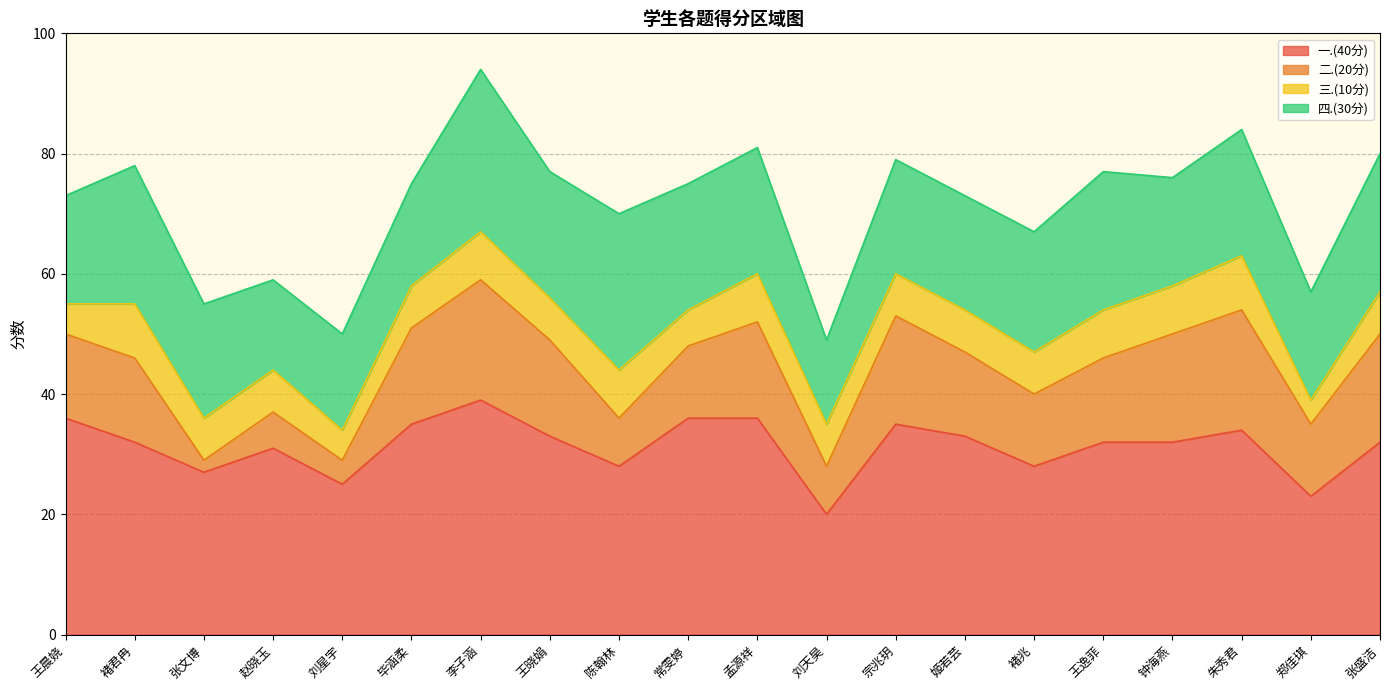

True or false: 三.(10分) and 四.(30分) cross at least once.

False